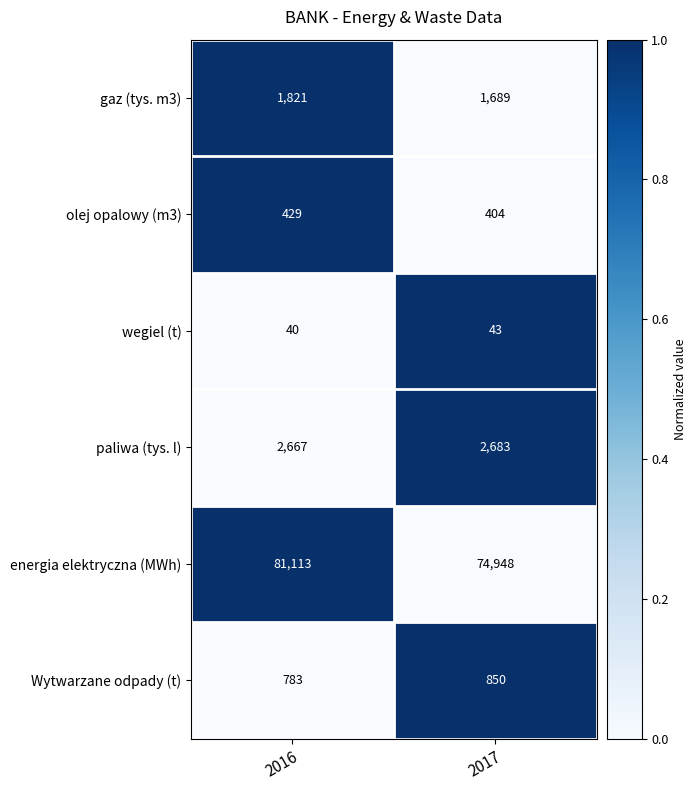

The wegiel (t) series shows 43 at 2017. True or false?

True